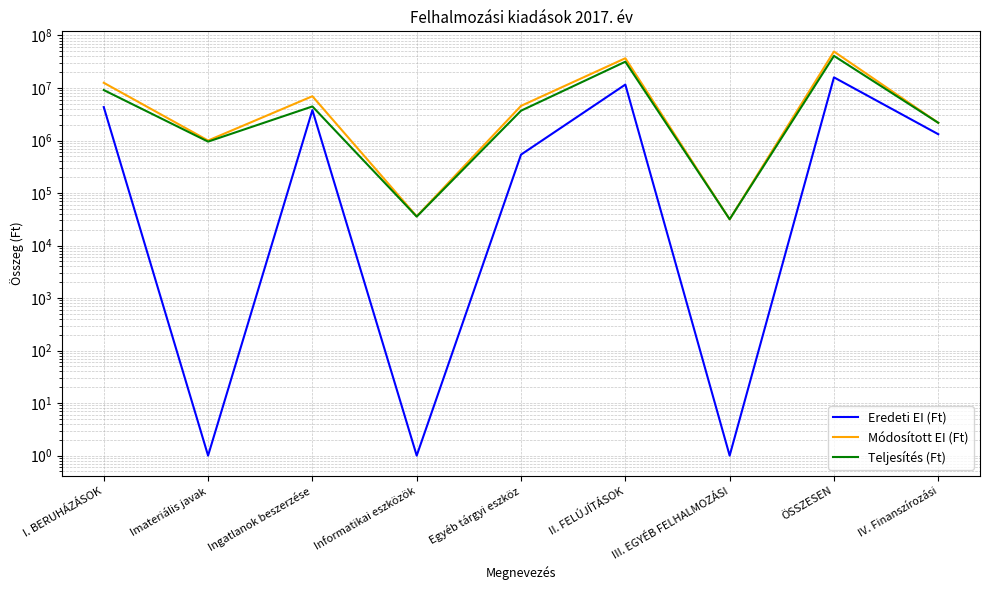

Is it true that Módosított EI (Ft) equals 54491508 at II. FELÚJÍTÁSOK?

False